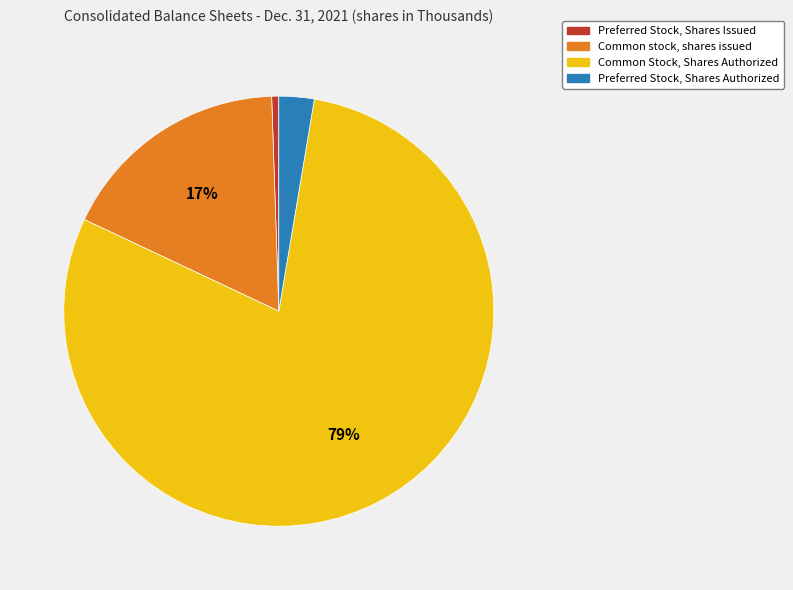

Do Common stock, shares issued and Preferred Stock, Shares Issued together represent more than half of the pie?

No